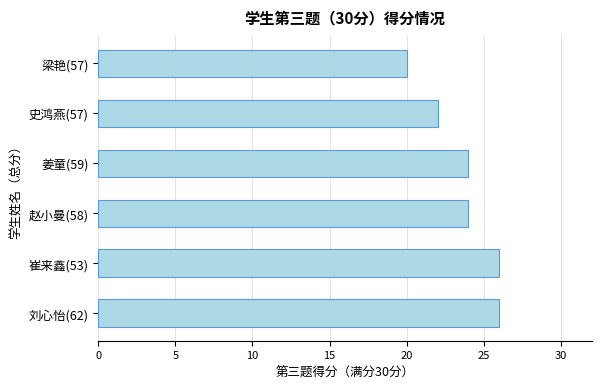

What is the difference between the maximum and minimum values?

6